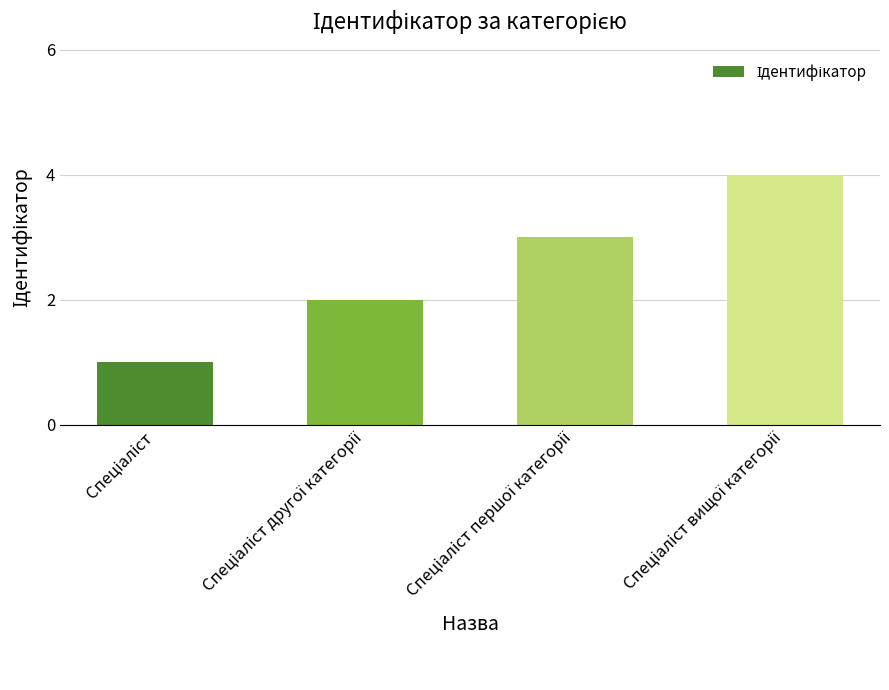

What is the sum of all values?

10